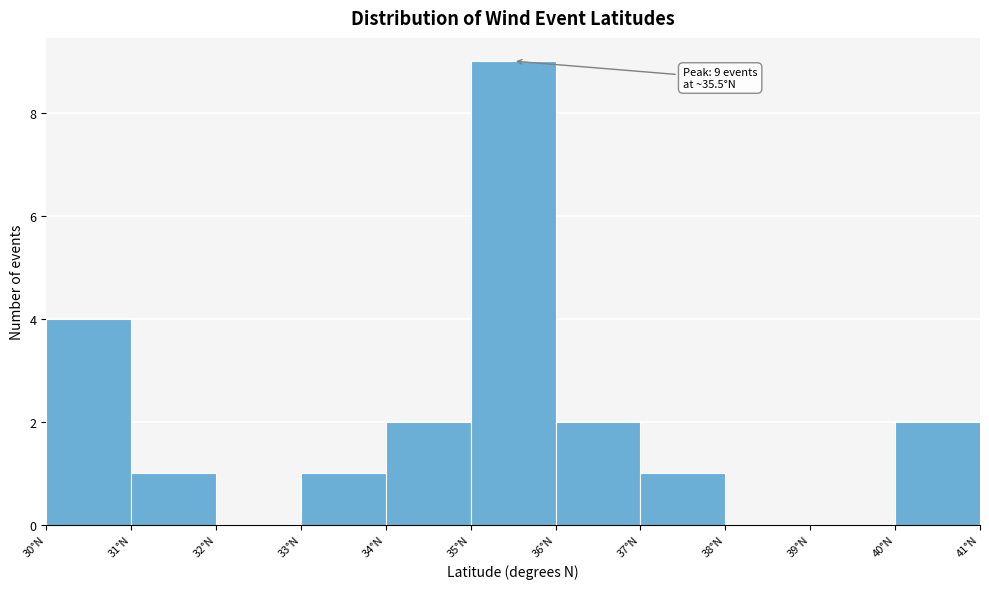

Which range on the x-axis has the tallest bar?

35 to 36